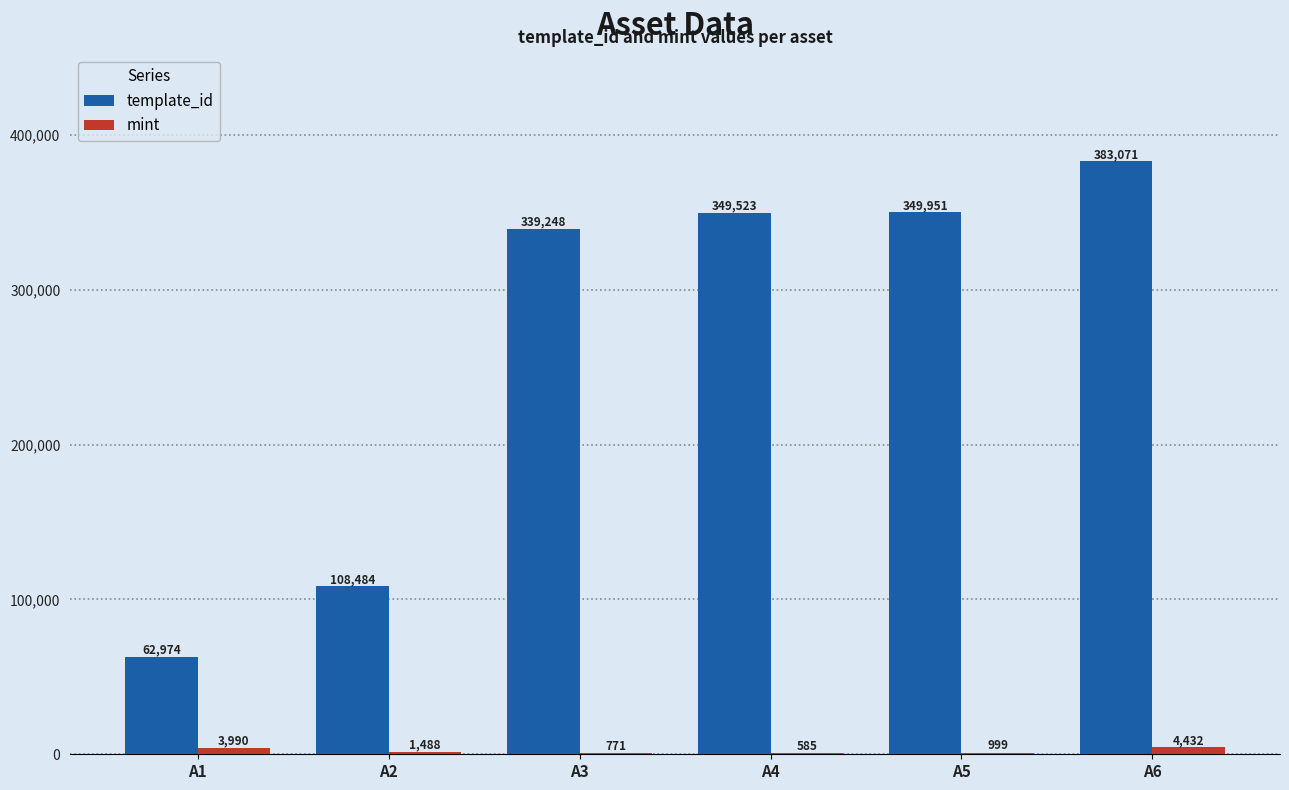

What is the total value across all series at A1?

66964